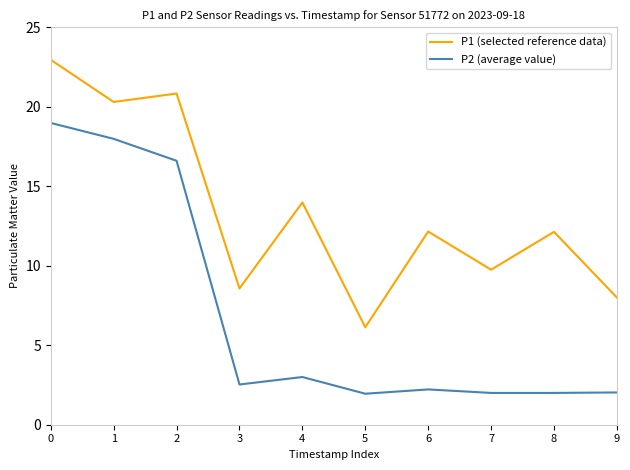

The P2 (average value) series shows 19.0 at 0. True or false?

True